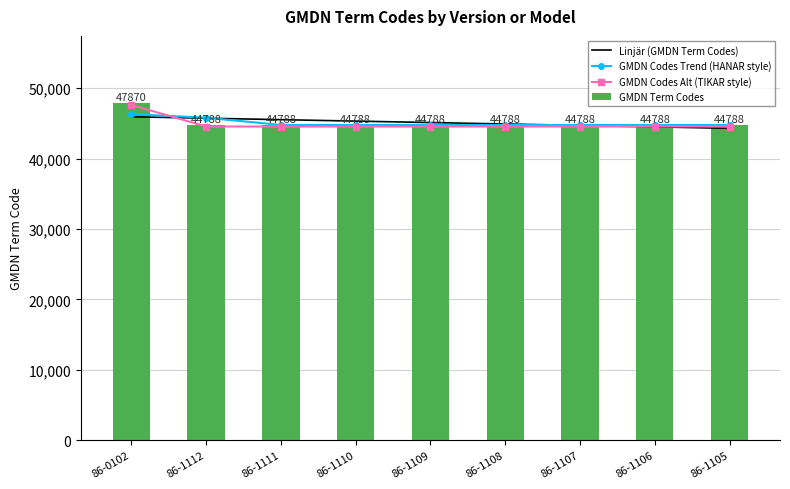

Are the bars grouped side by side (vs. stacked)?

Yes